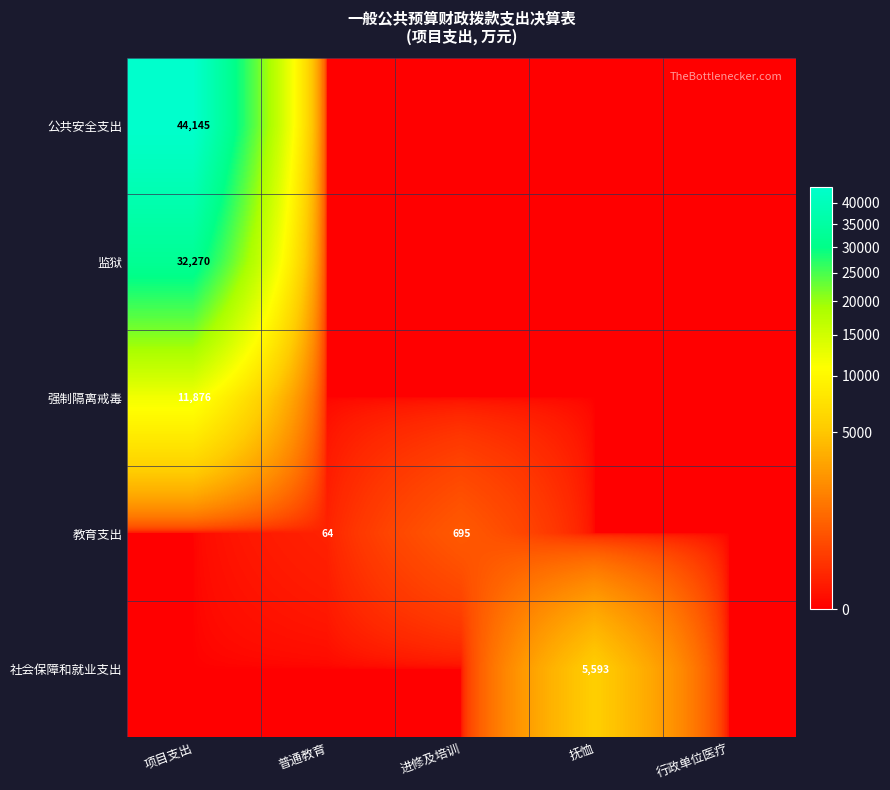

Which has a higher value, 项目支出 or 行政单位医疗?

项目支出